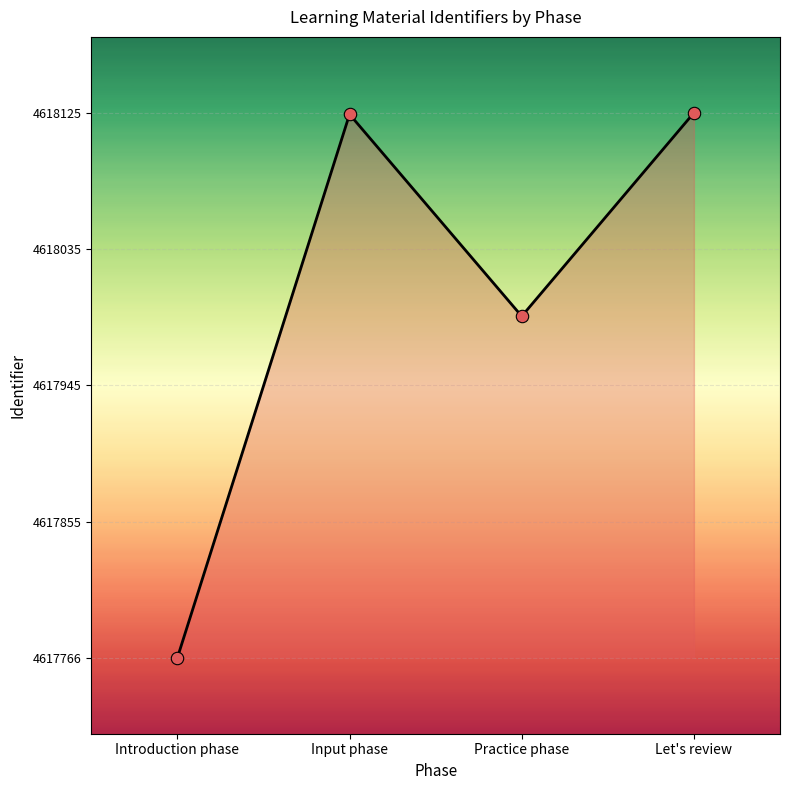

Between Practice phase and Introduction phase, which is larger?

Practice phase